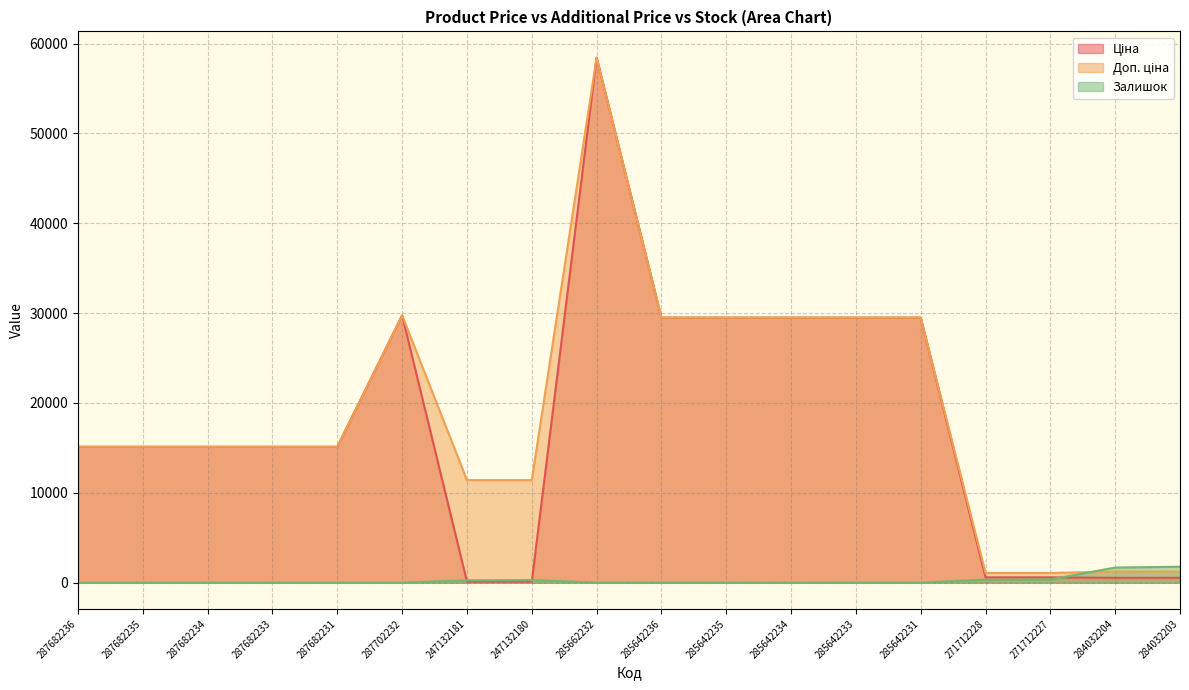

Which series changed the most between 287682231 and 271712228?

Ціна